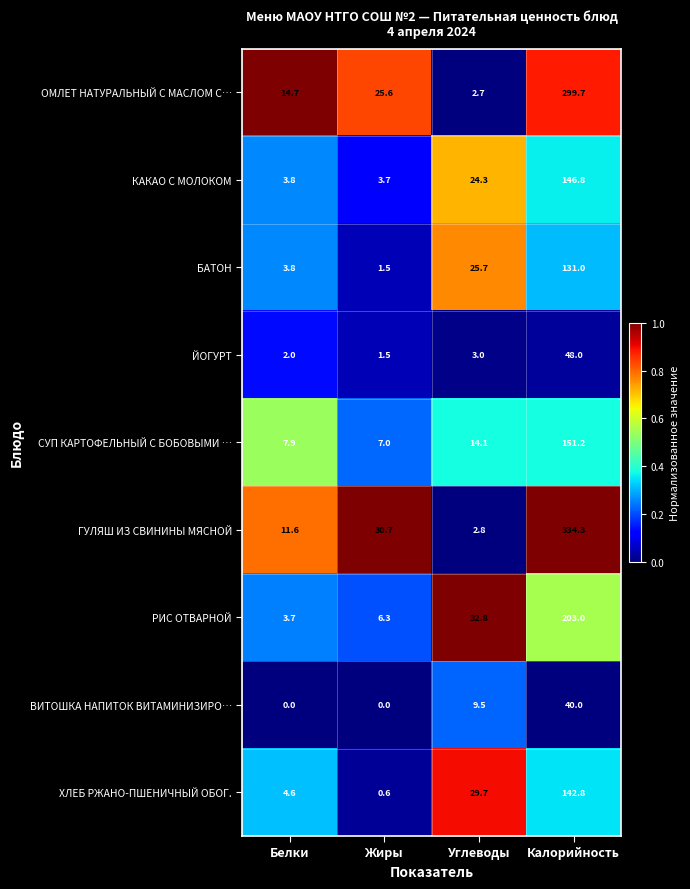

The РИС ОТВАРНОЙ series shows 32.8 at Углеводы. True or false?

True